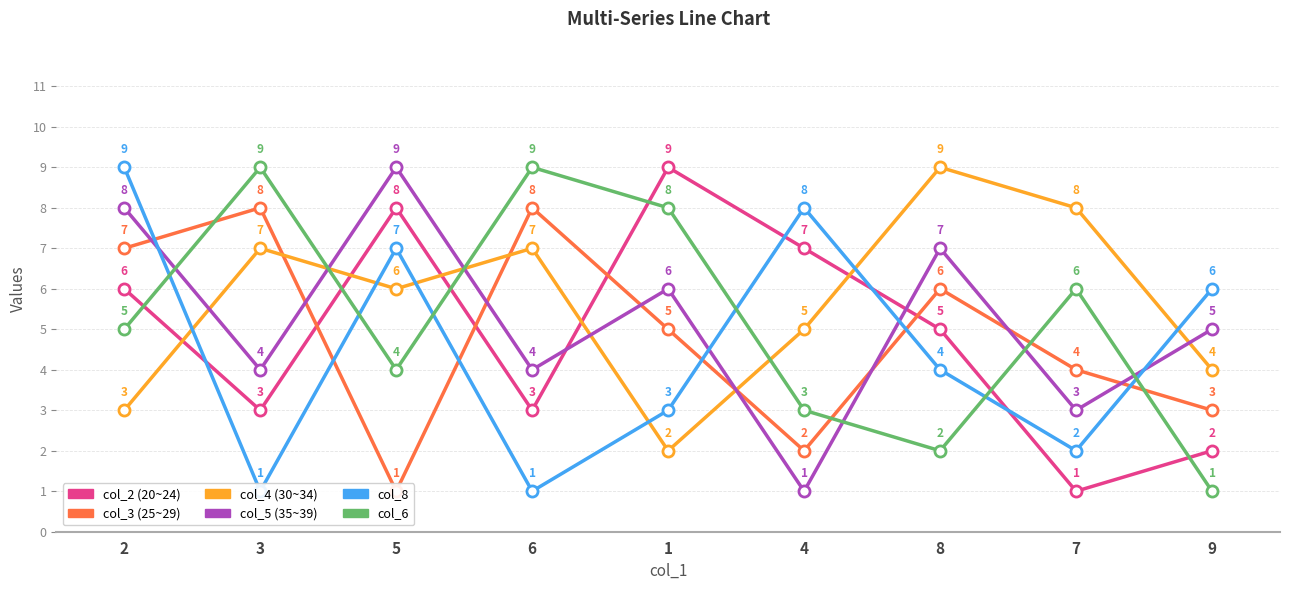

Reading right to left, extract all data points from this chart.

col_2: 9=2	7=1	8=5	4=7	1=9	6=3	5=8	3=3	2=6
col_3: 9=3	7=4	8=6	4=2	1=5	6=8	5=1	3=8	2=7
col_4: 9=4	7=8	8=9	4=5	1=2	6=7	5=6	3=7	2=3
col_5: 9=5	7=3	8=7	4=1	1=6	6=4	5=9	3=4	2=8
col_8: 9=6	7=2	8=4	4=8	1=3	6=1	5=7	3=1	2=9
col_6: 9=1	7=6	8=2	4=3	1=8	6=9	5=4	3=9	2=5